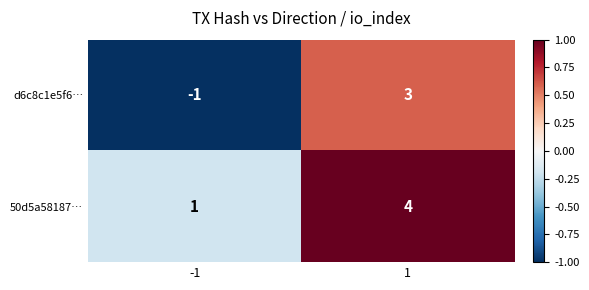

What is the maximum value for 50d5a58187…?

4